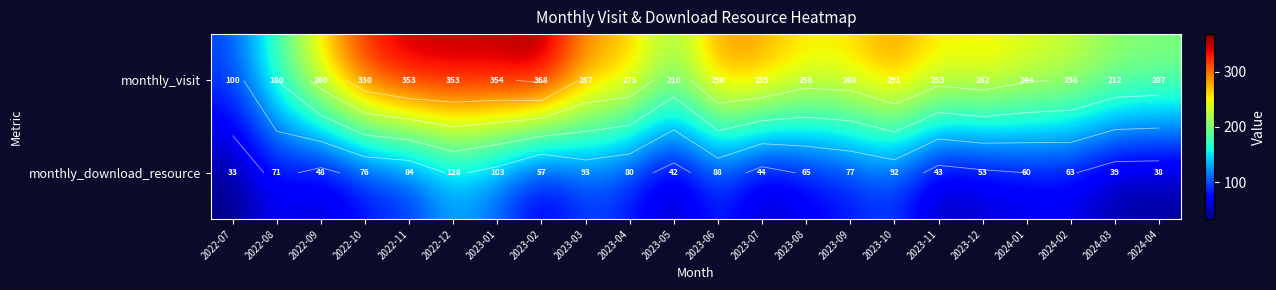

What is the difference between the maximum and minimum values in the monthly_download_resource series?

95